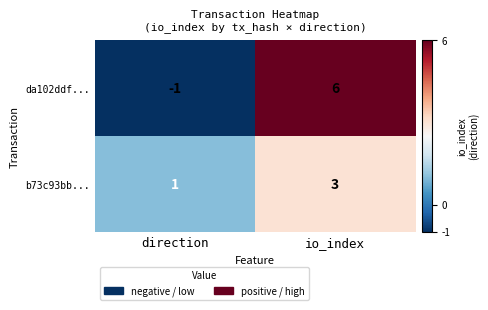

Which label corresponds to the smallest value in the chart?

direction